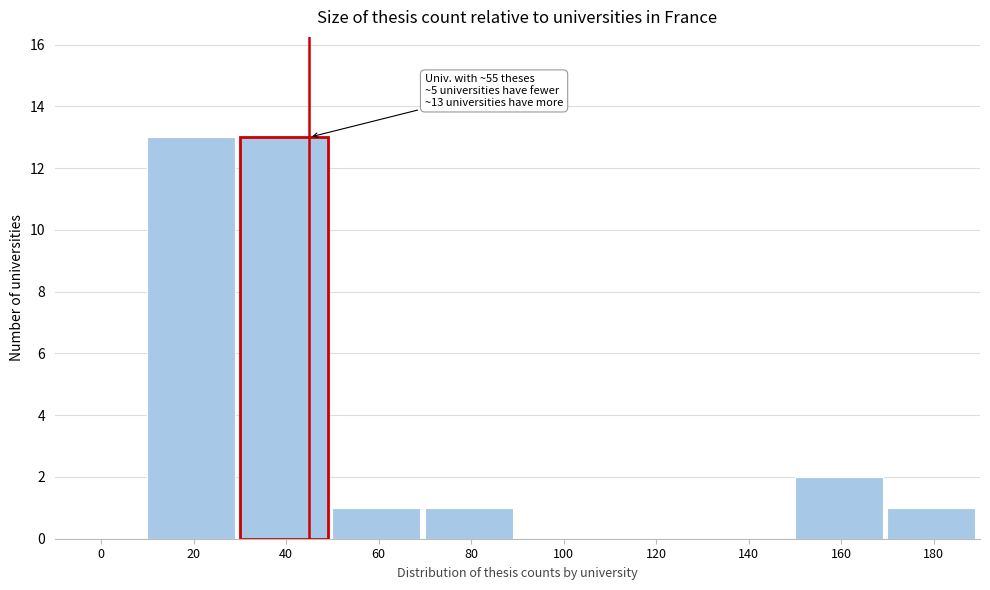

Reading left to right, list all the values displayed in this chart.

0=0	20=13	40=13	60=1	80=1	100=0	120=0	140=0	160=2	180=1